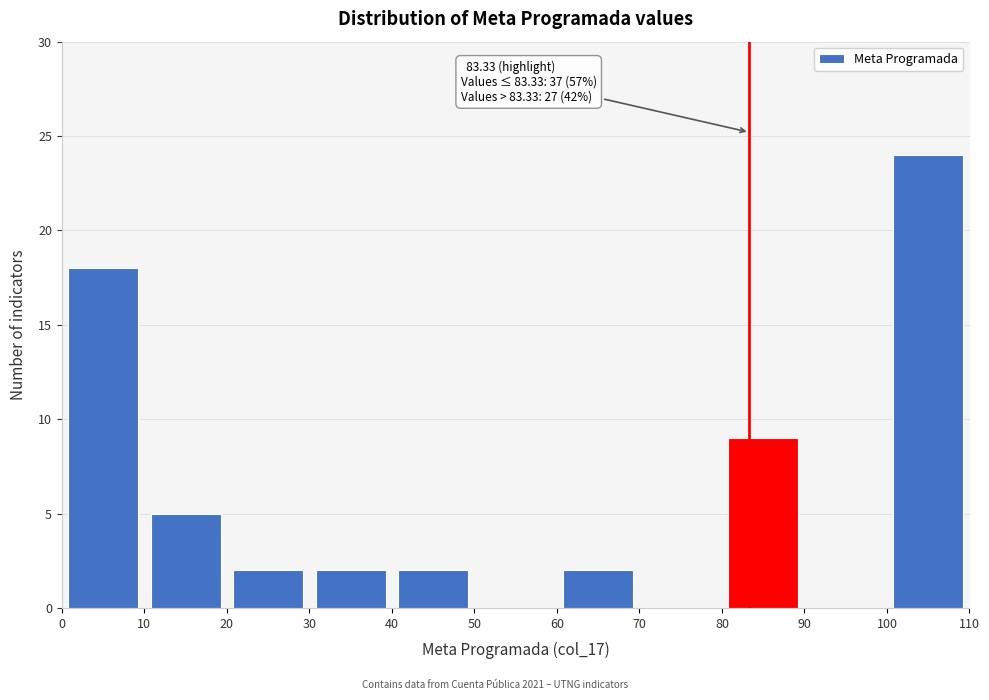

Which range on the x-axis has the tallest bar?

100 to 110